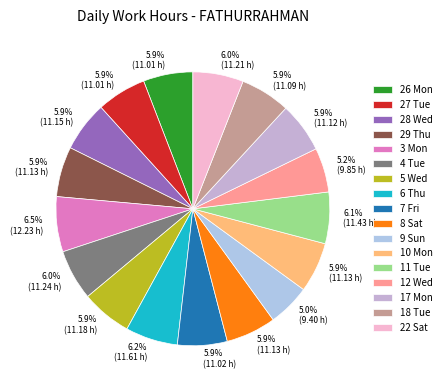

The 10 Mon slice represents 1% of the pie. True or false?

False